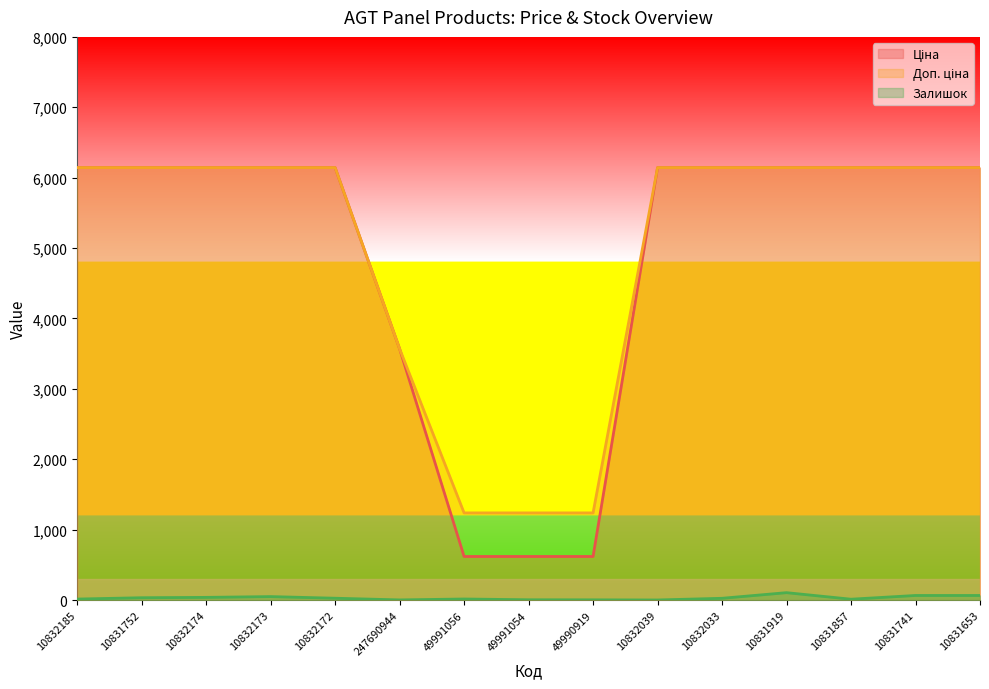

True or false: Доп. ціна has a value of 10624.8 at 10832039.

False